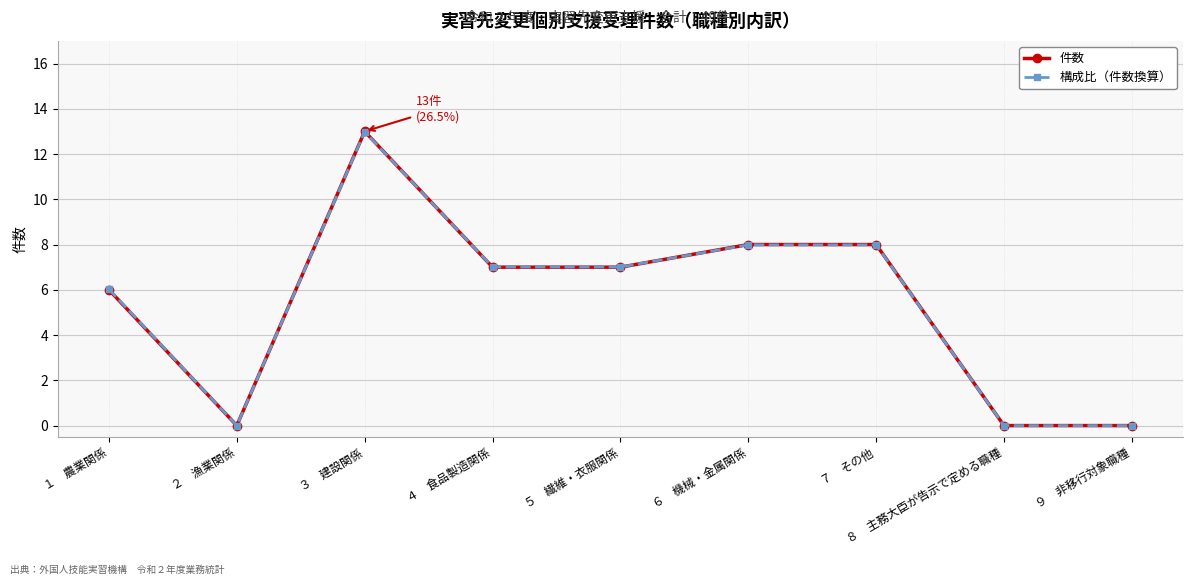

At which label does 構成比（件数換算） first exceed 7?

３　建設関係